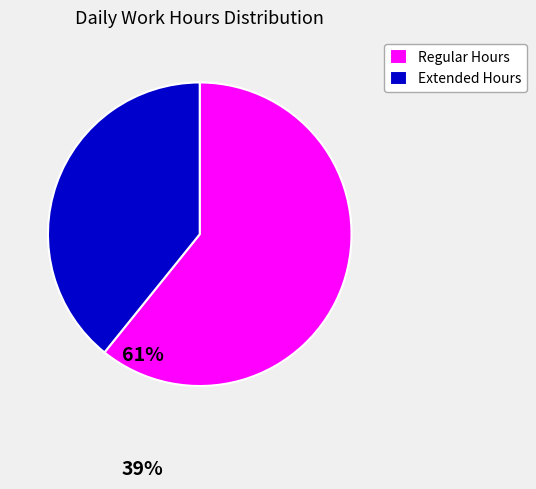

Rank the categories by value from lowest to highest.

Extended Hours, Regular Hours